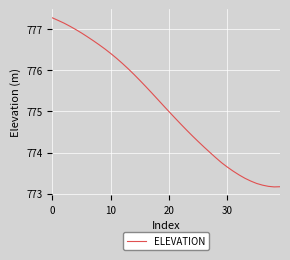

What is the difference between the maximum and minimum values?

4.1